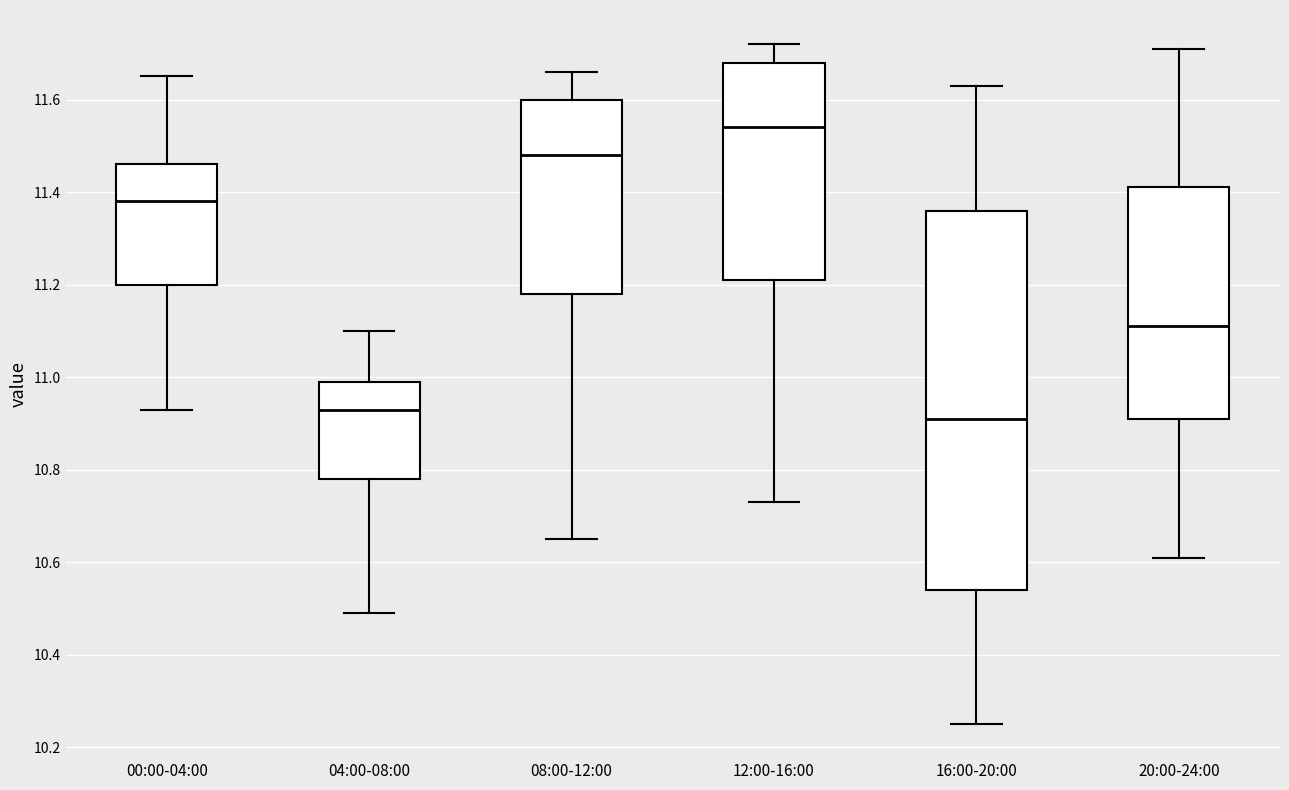

Where is the upper edge of the box for 08:00-12:00 on the y-axis? The values are not printed on the chart, so give them approximately, as read against the axis.

11.60